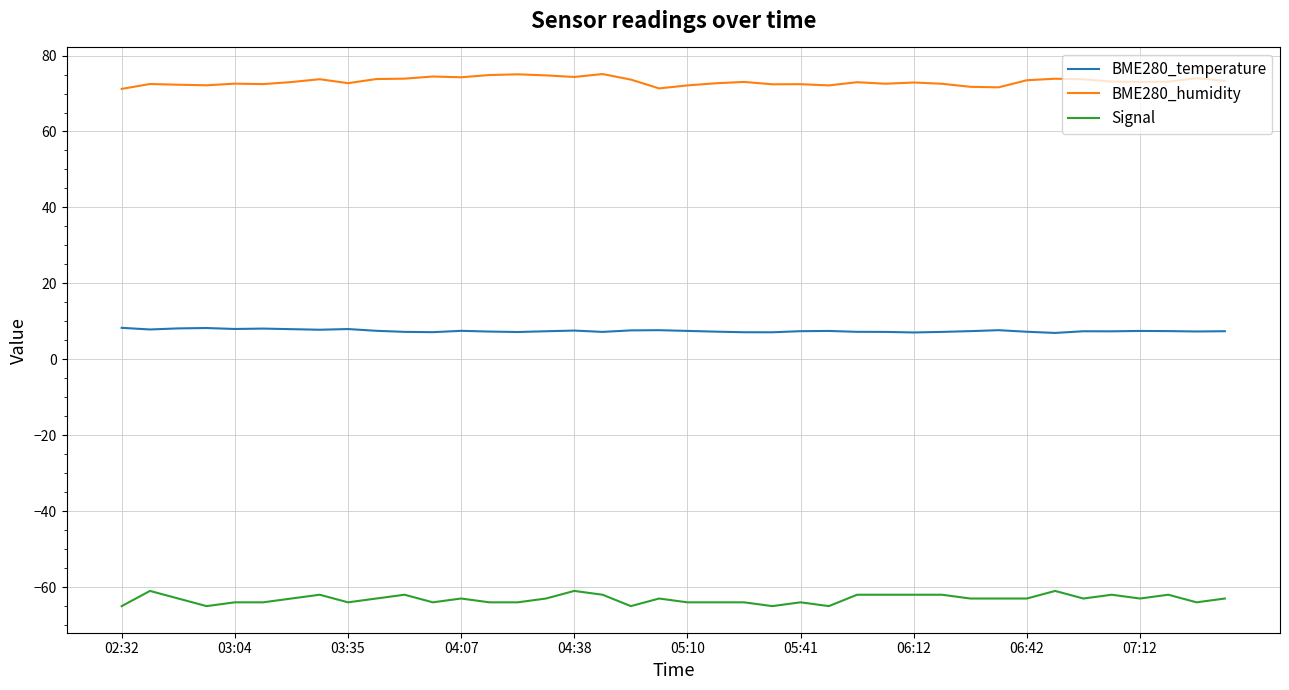

Rank the series by their average value, from highest to lowest.

BME280_humidity, BME280_temperature, Signal